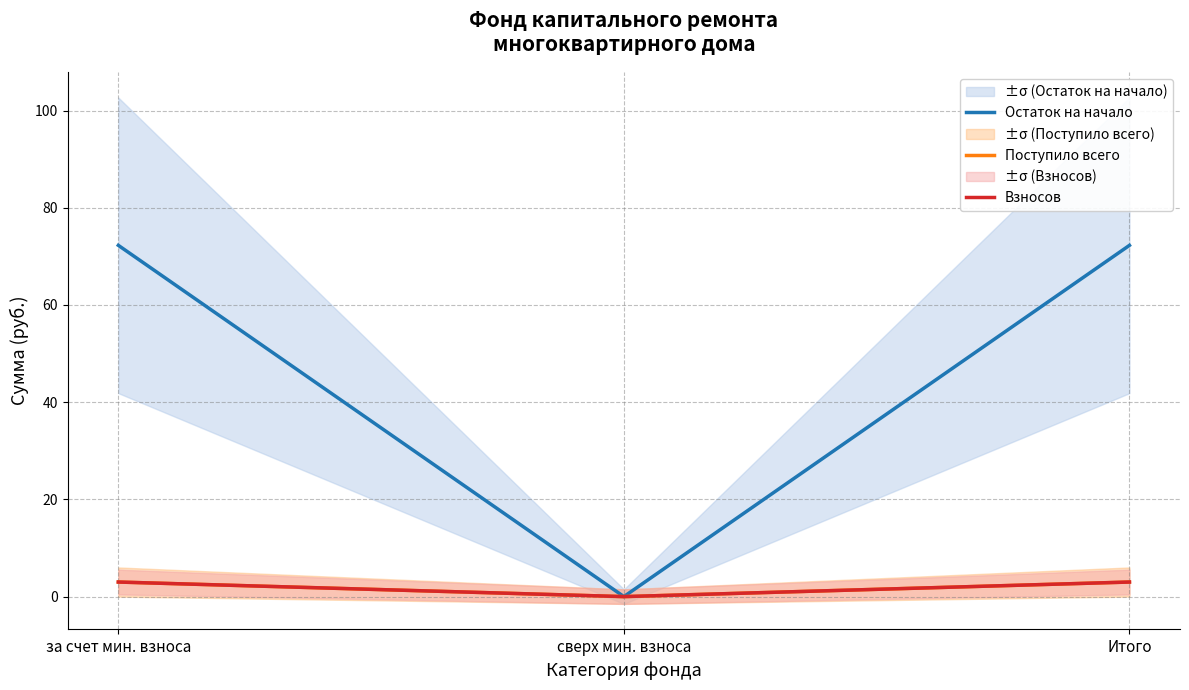

True or false: Поступило всего has a value of 3.0 at Итого.

True